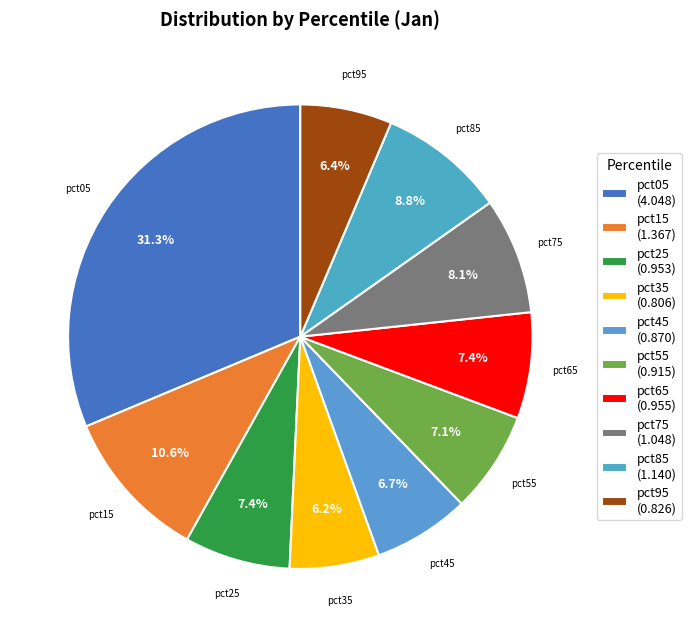

To the nearest percent, what is the combined percentage of pct25 and pct05?

39%